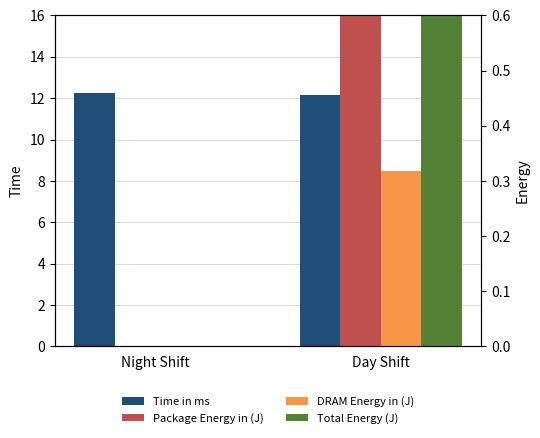

What is the difference between the maximum and minimum values in the Time in ms series?

0.1